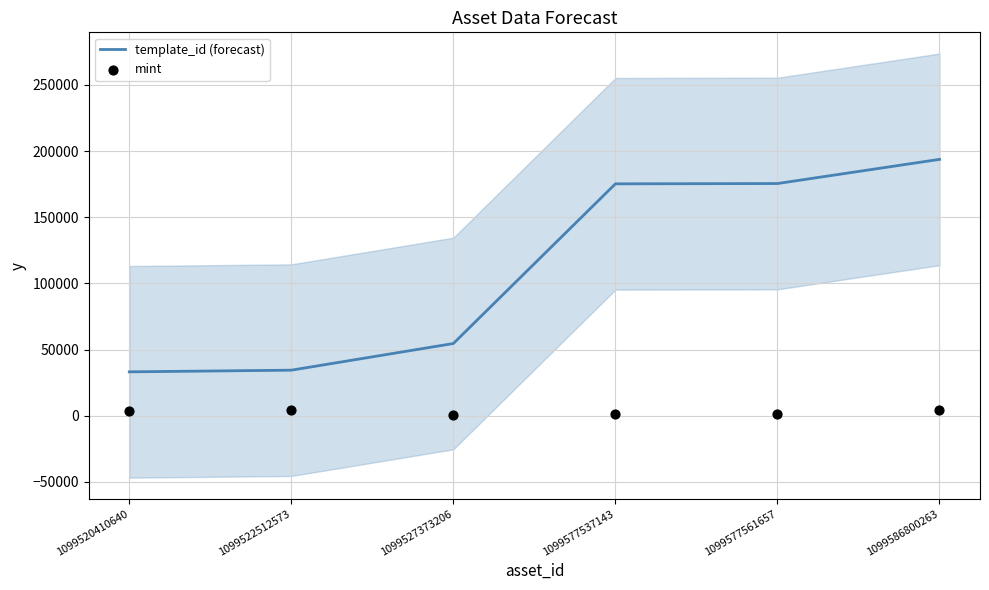

What is the total value across all series at 1099522512573?

38468.0